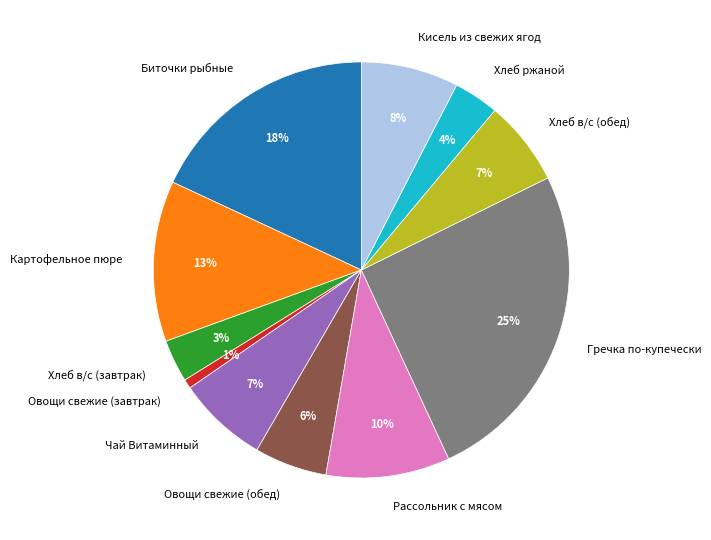

What is the smallest slice in the pie chart?

Овощи свежие (завтрак)